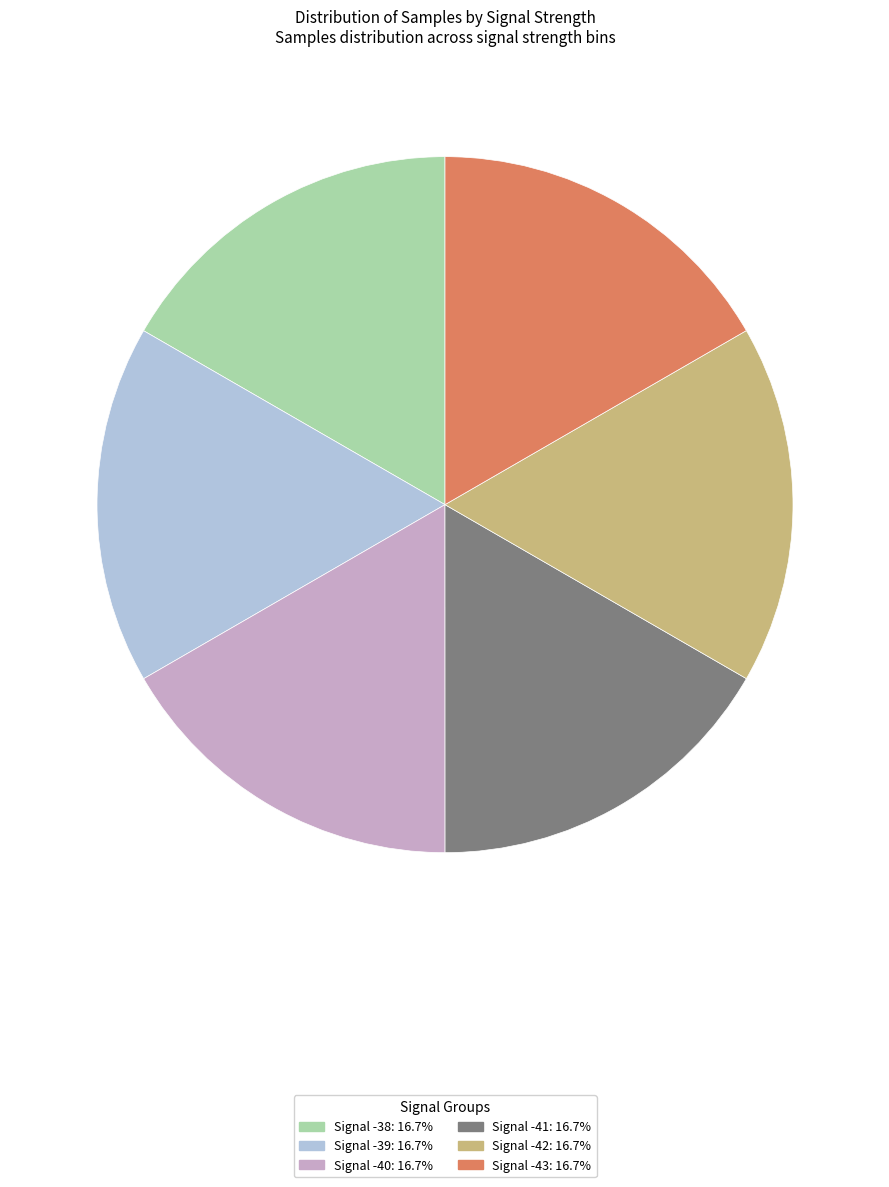

What is the ratio of the value at Signal -41 to the value at Signal -40?

1.0